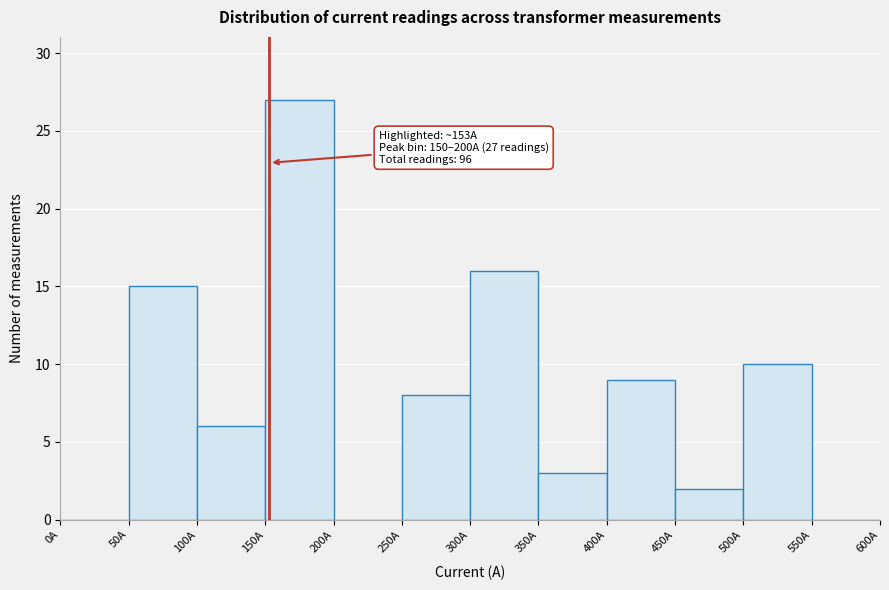

Over which range of the x-axis is the bar tallest?

150 to 200